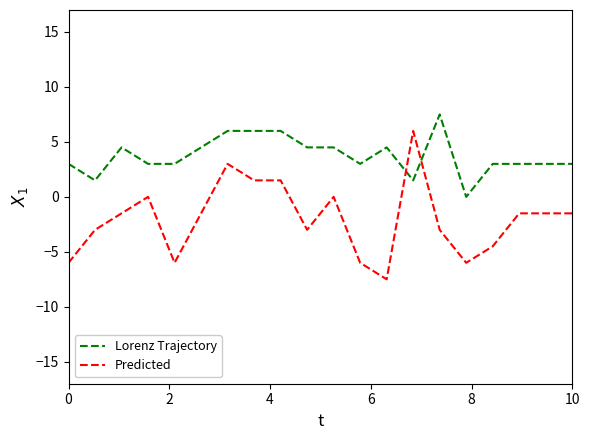

What are all the series names shown in the legend?

Lorenz Trajectory, Predicted